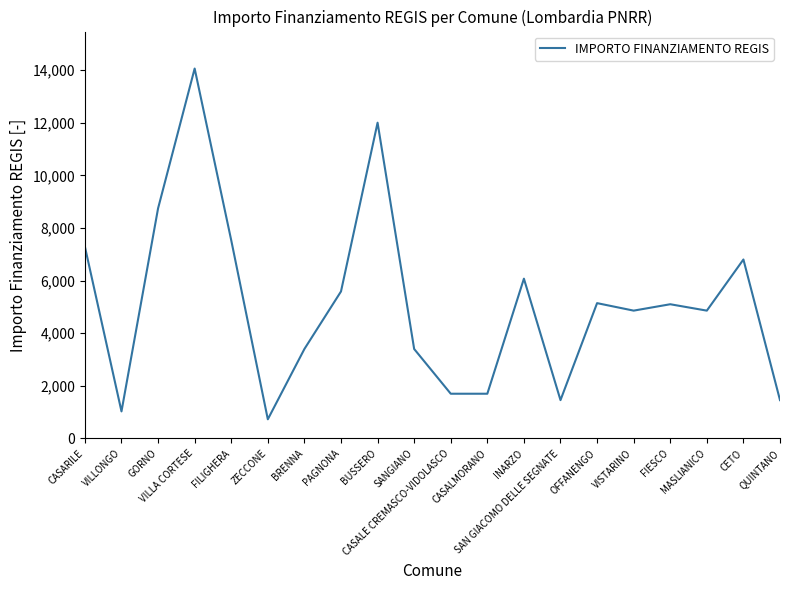

True or false: there are more than 0 points higher than both neighbors.

True